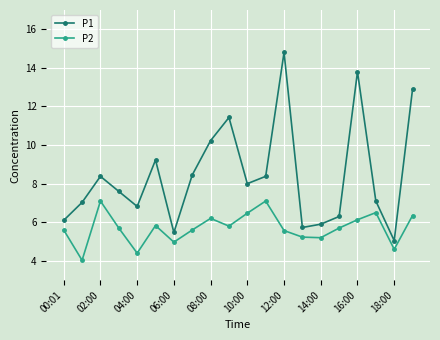

How many interior local peaks does the P1 series have?

5